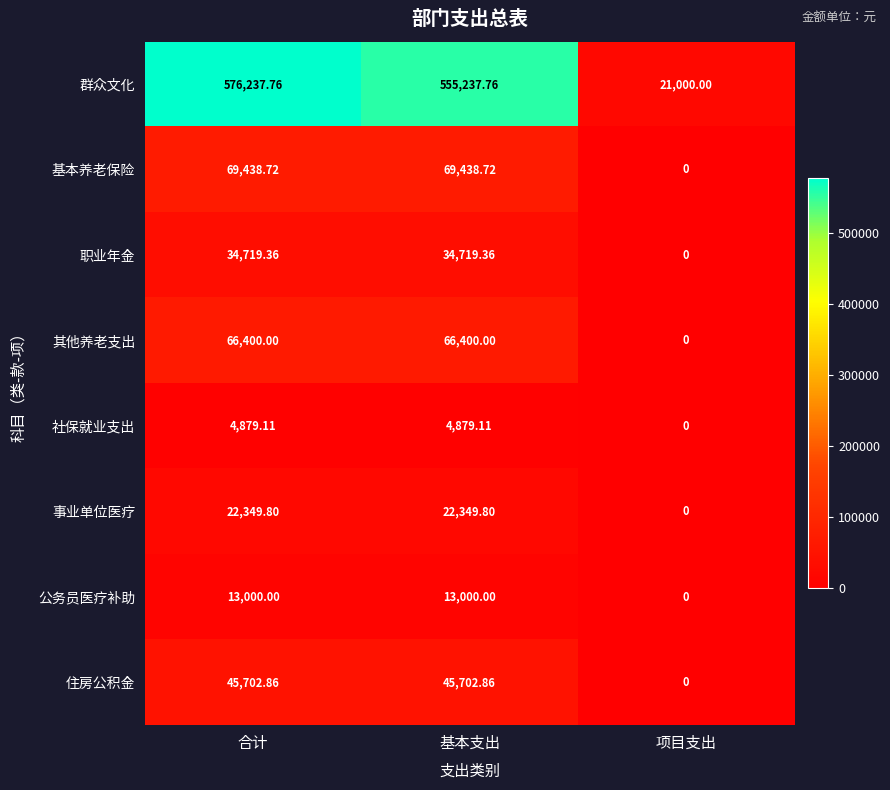

Where is 基本养老保险 nearest to the value 34719?

项目支出